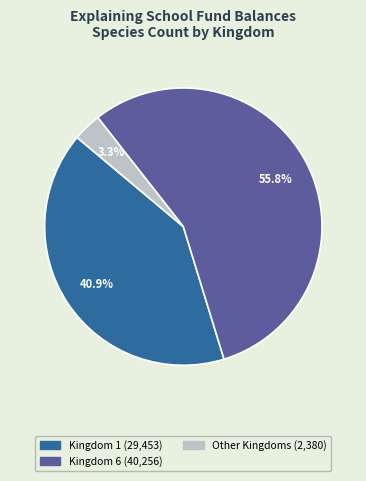

How many slices are in this pie chart?

3